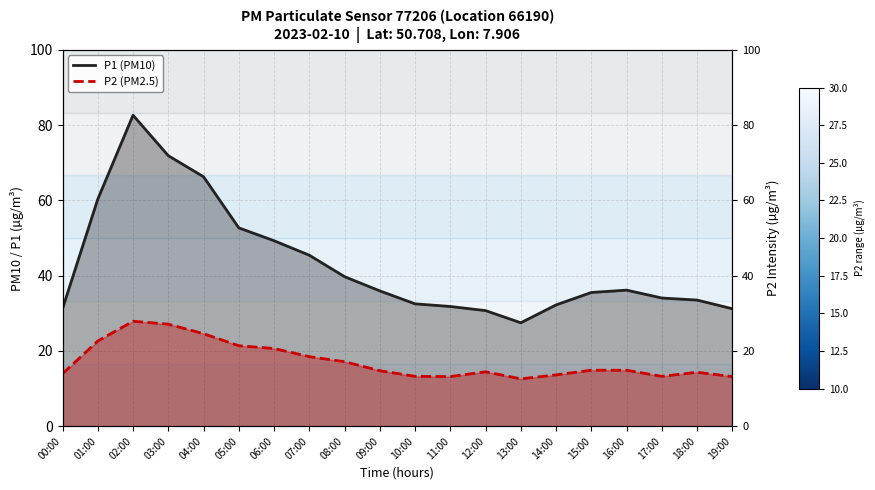

What is the label of the 10th point from the left?

09:00